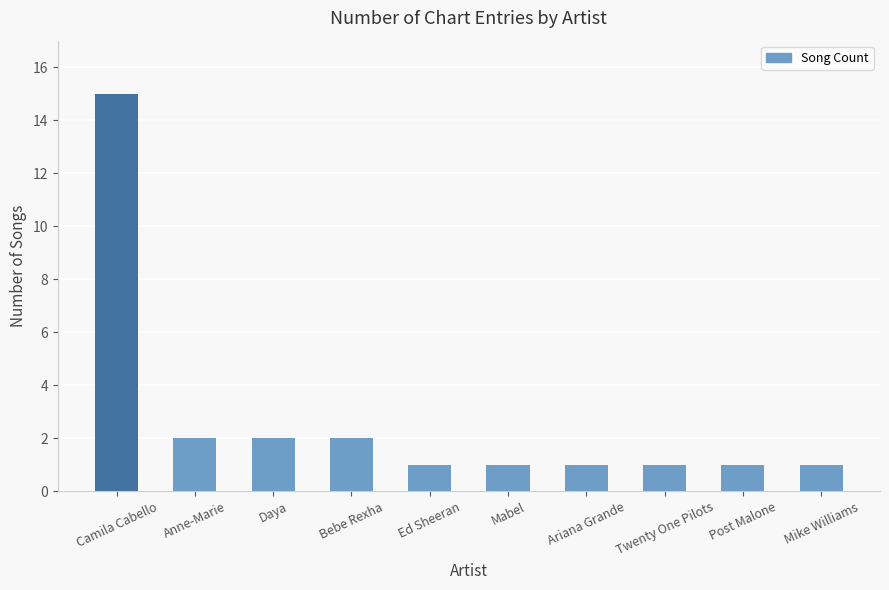

Count the number of data series in this chart.

1